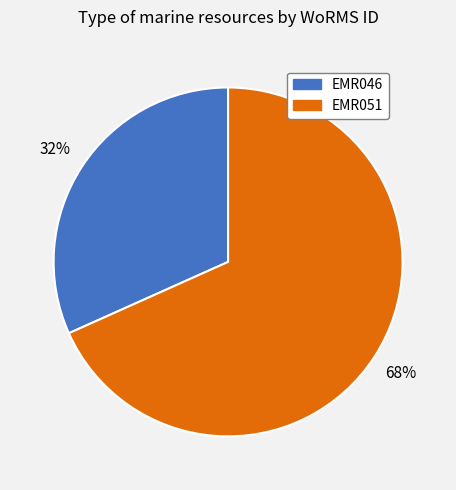

To the nearest percent, what is the average slice percentage?

50%